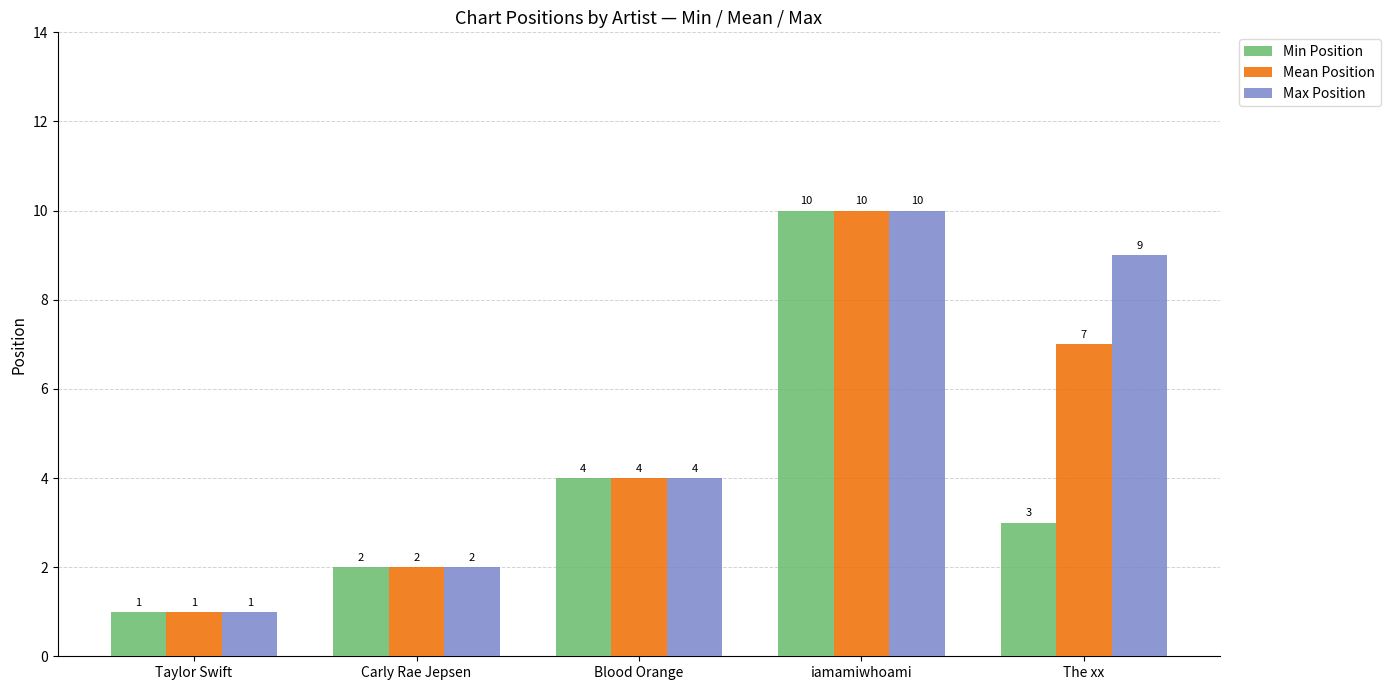

What position from the right is Blood Orange?

3